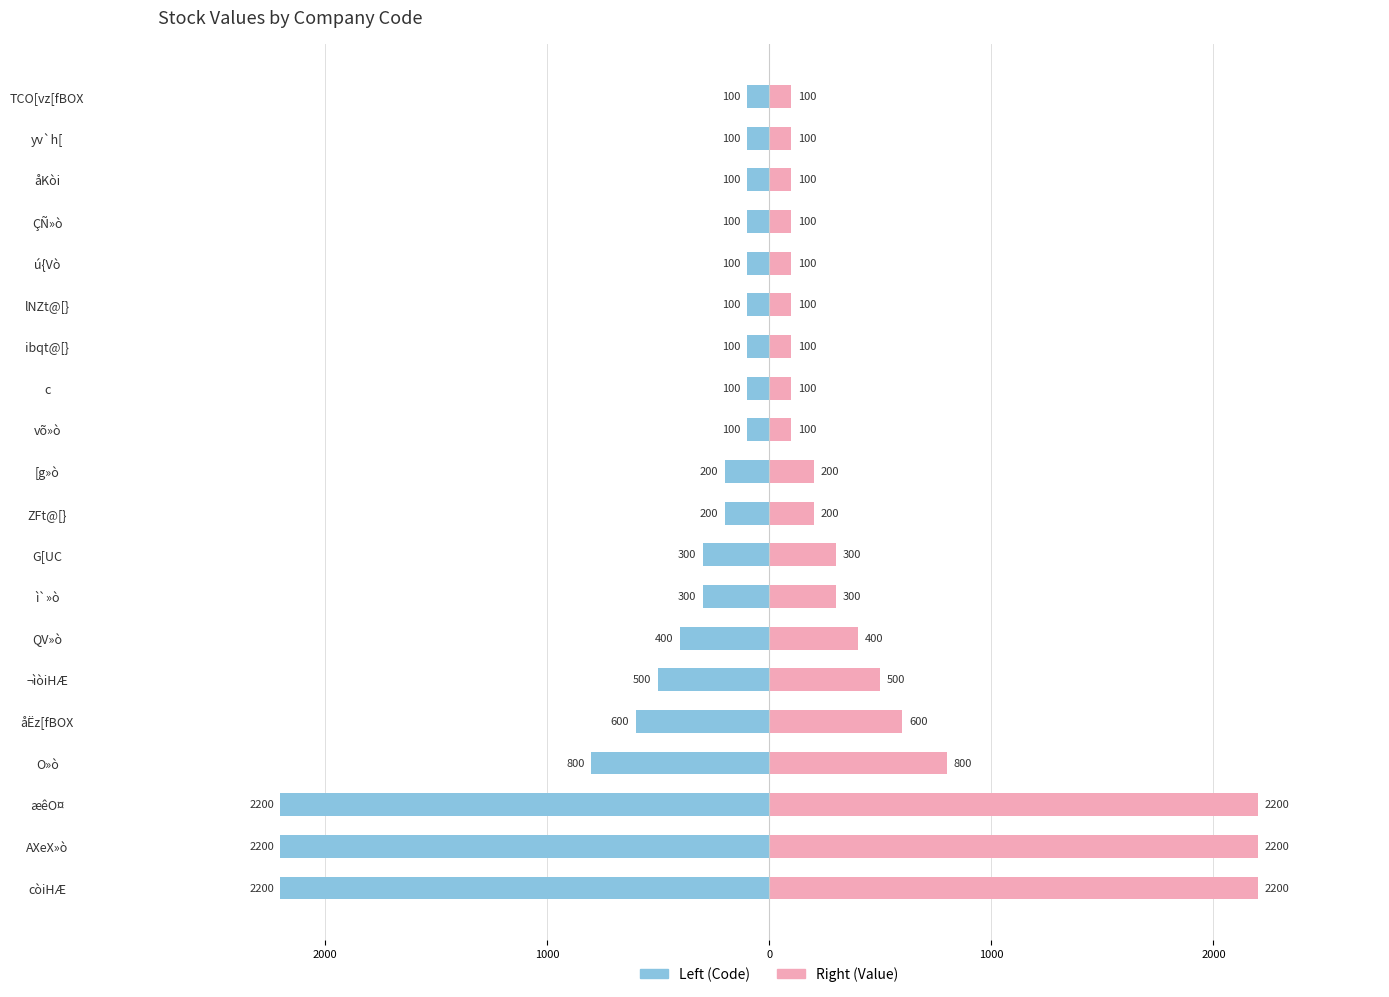

Rank the series by their average value, from lowest to highest.

Code, Value